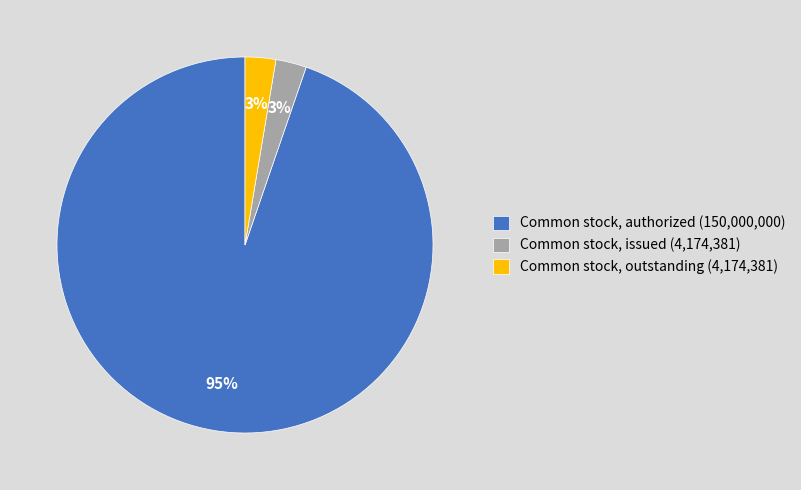

To the nearest percent, what portion does Common stock, outstanding (4,174,381) represent?

3%